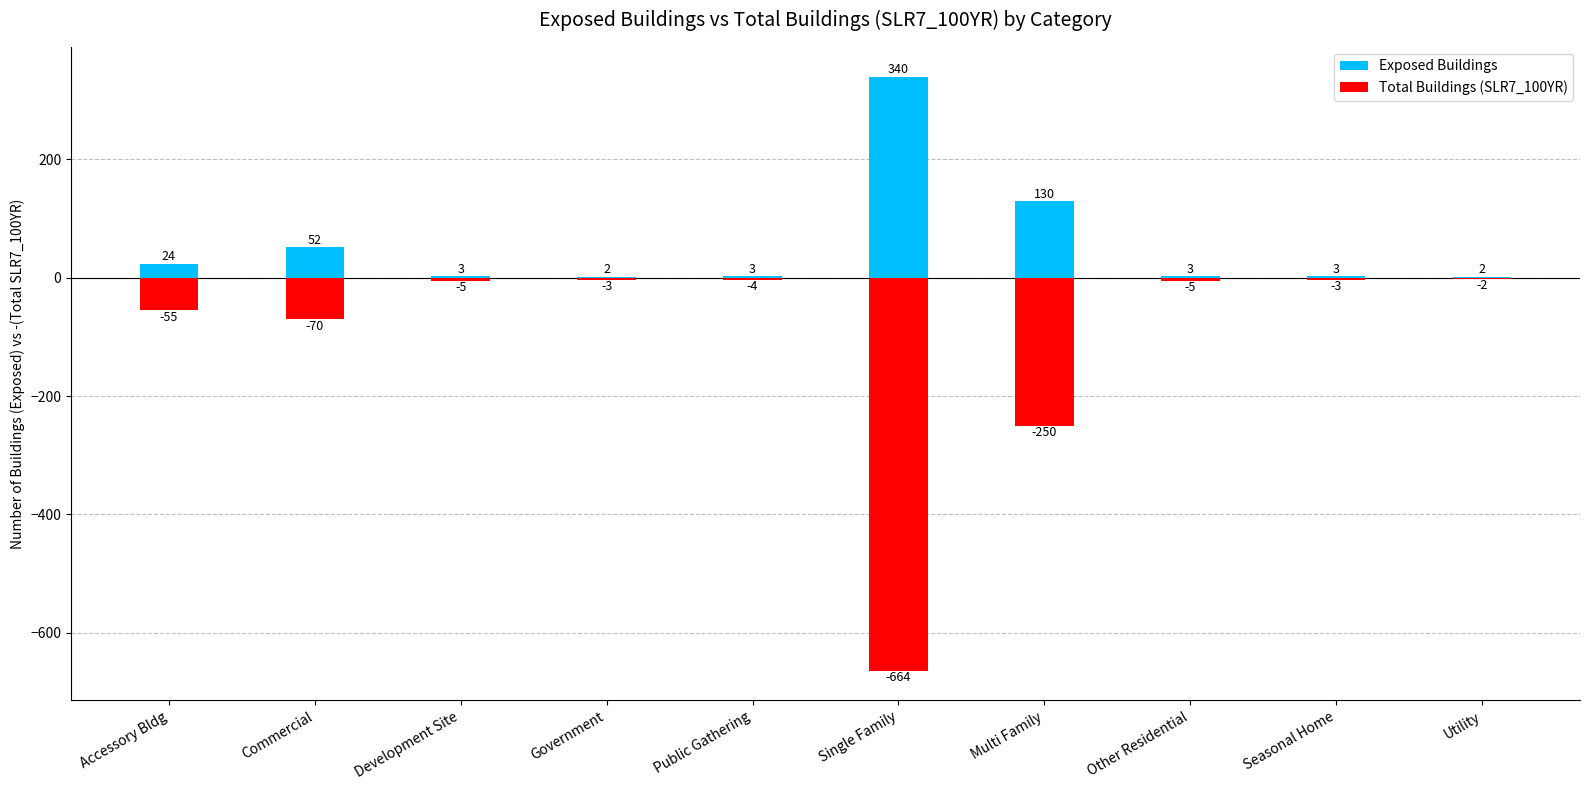

What is the label of the 10th bar from the left?

Utility